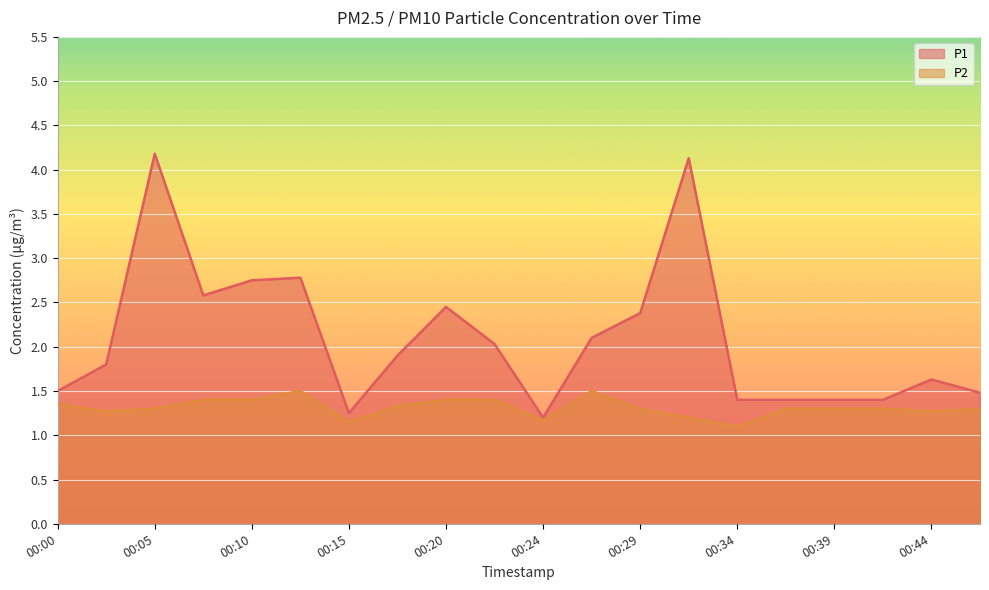

What is the difference between the second highest and minimum values in the P2 series?

0.4